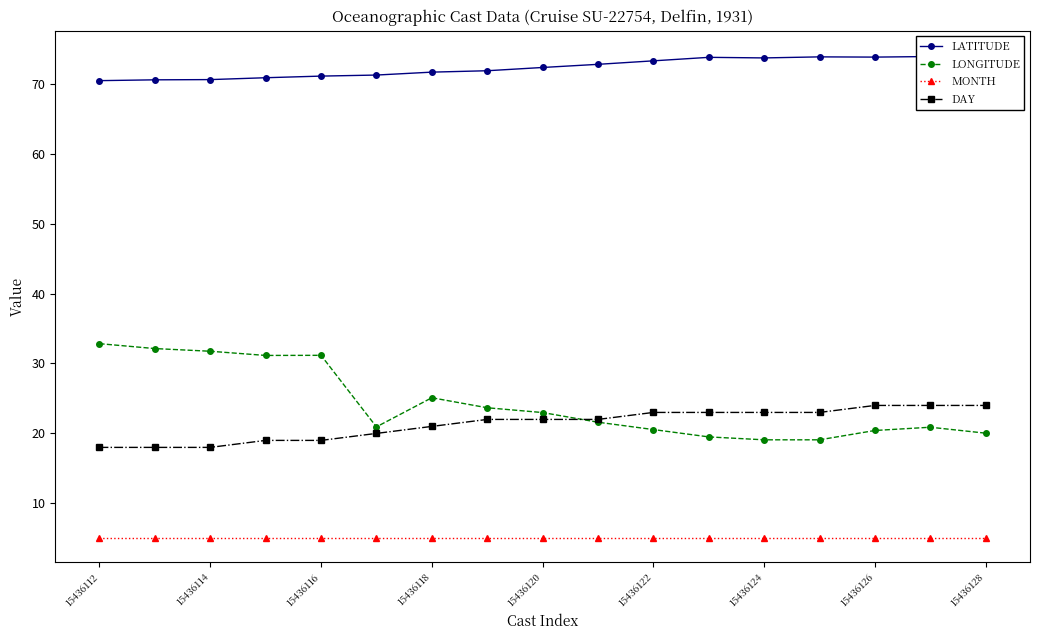

What is the highest value of the MONTH series?

5.0